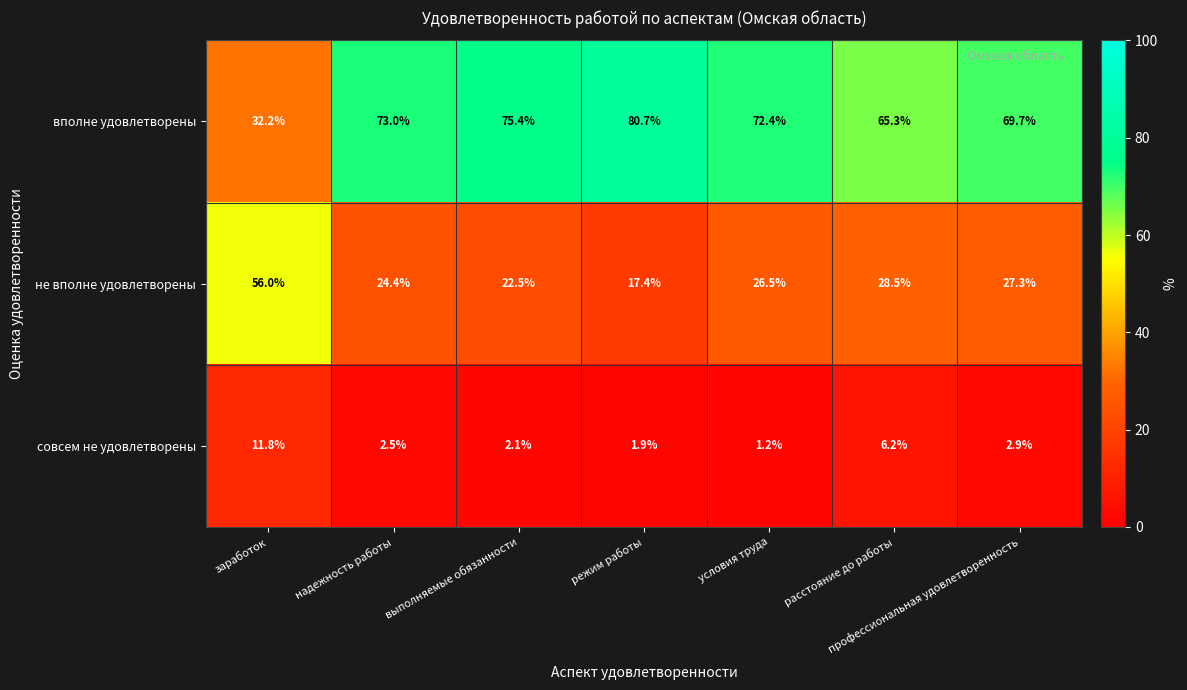

List the series in order of their overall mean, lowest first.

совсем не удовлетворены, не вполне удовлетворены, вполне удовлетворены